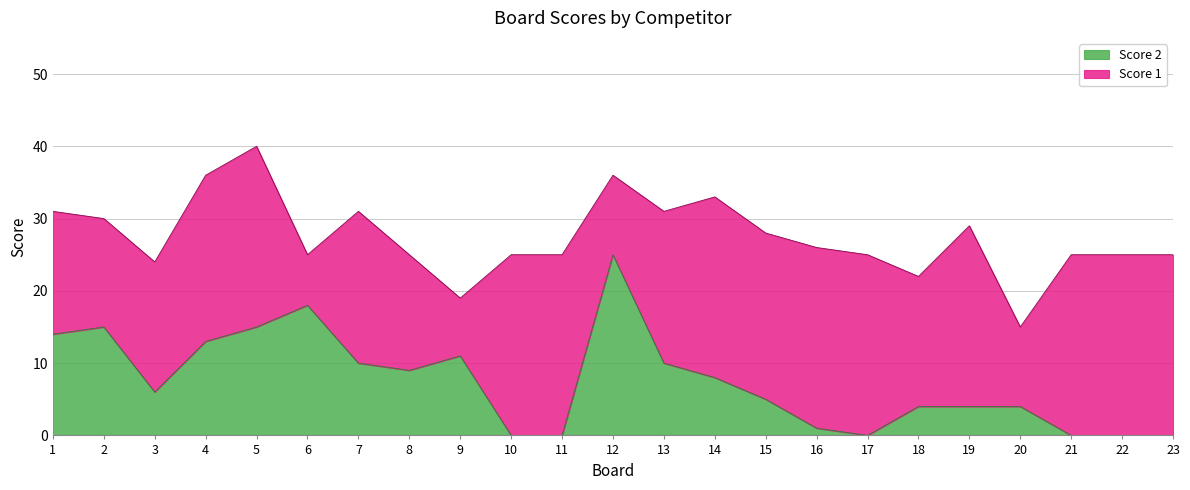

What is the change in value from 2 to 6?

+3